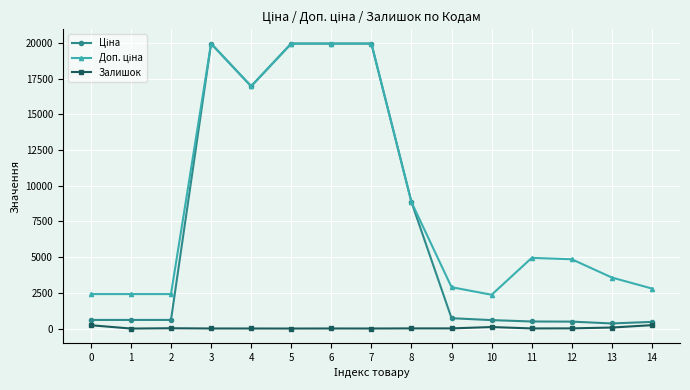

What is the greatest value displayed?

19964.2